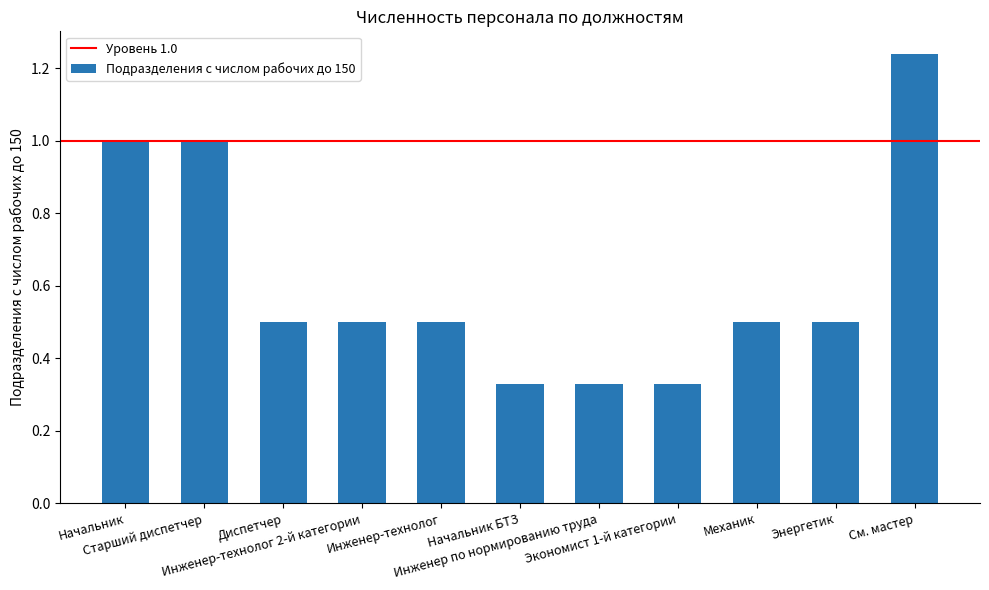

What is the difference between the second highest and minimum values?

0.7